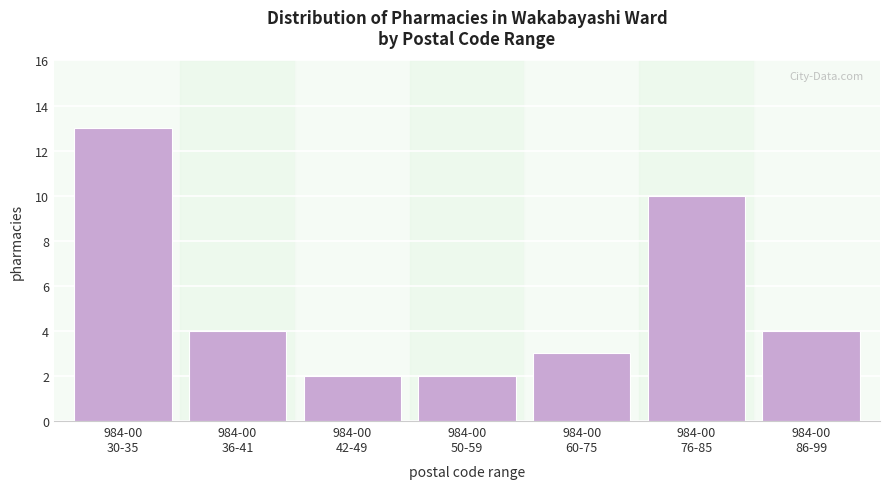

Reading left to right, extract all data points from this chart.

13	4	2	2	3	10	4